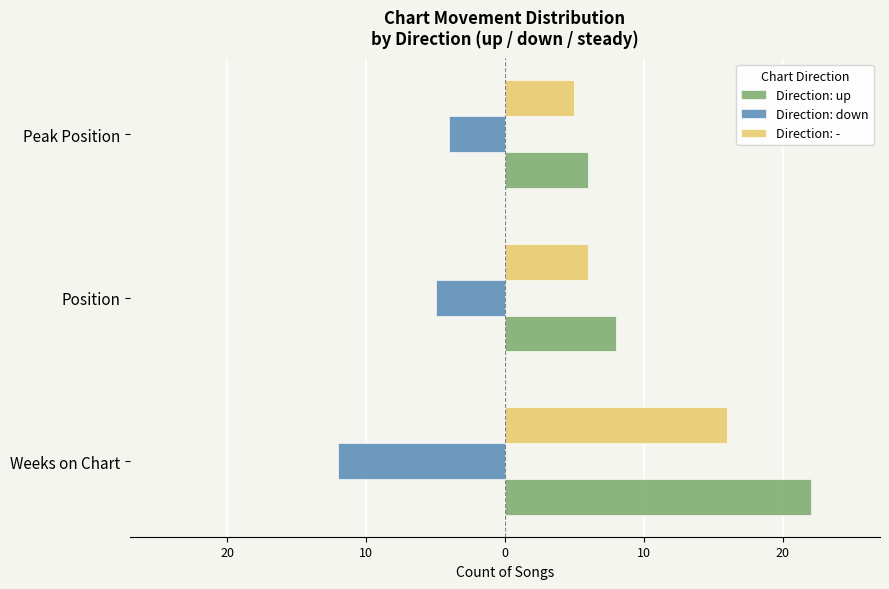

What is the maximum value shown in the chart?

22